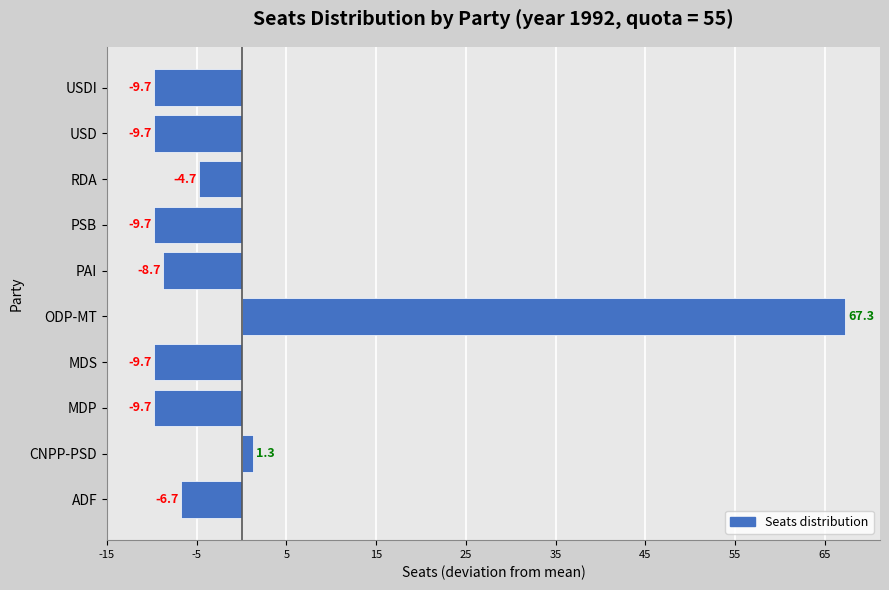

Reading bottom to top, list all the values displayed in this chart.

-6.7	1.3	-9.7	-9.7	67.3	-8.7	-9.7	-4.7	-9.7	-9.7